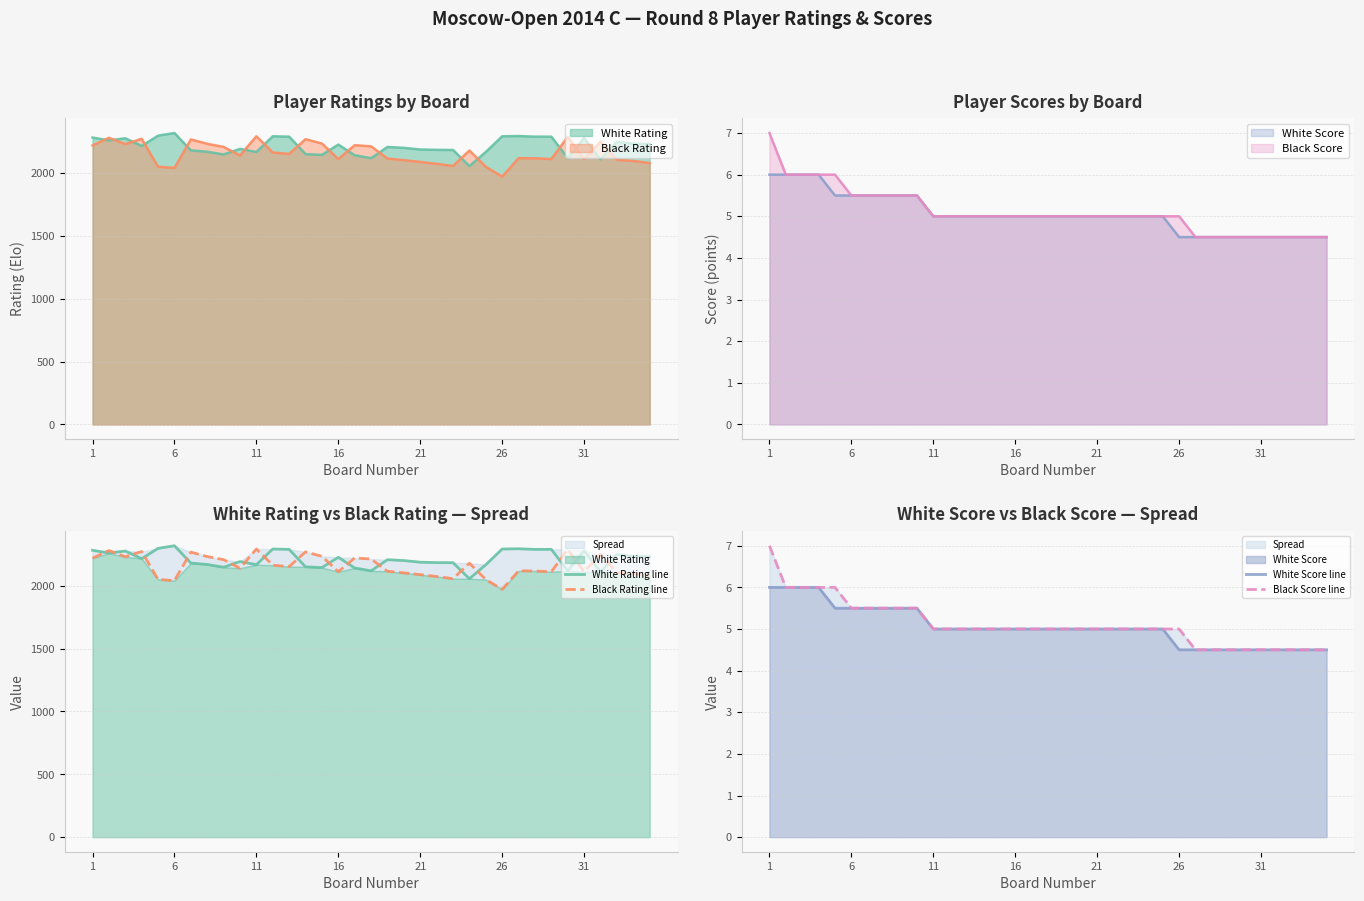

What is the lowest value of the White Rating line series?

2056.0